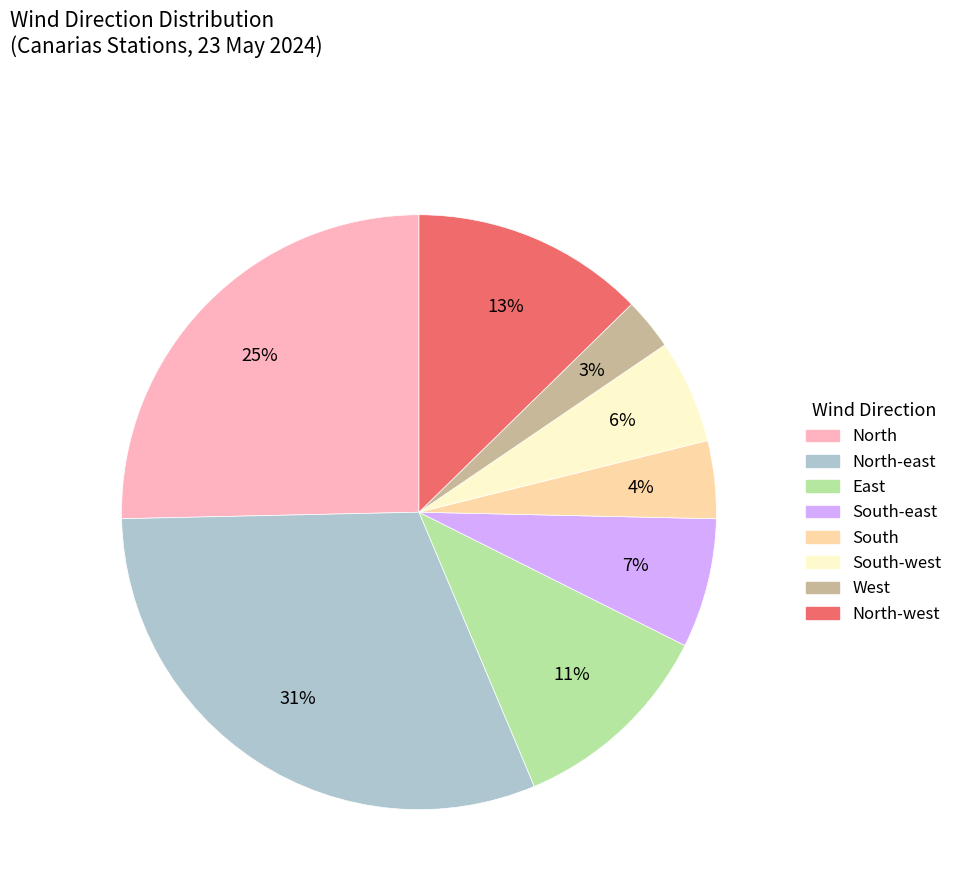

Is there any slice that represents more than half of the pie?

No